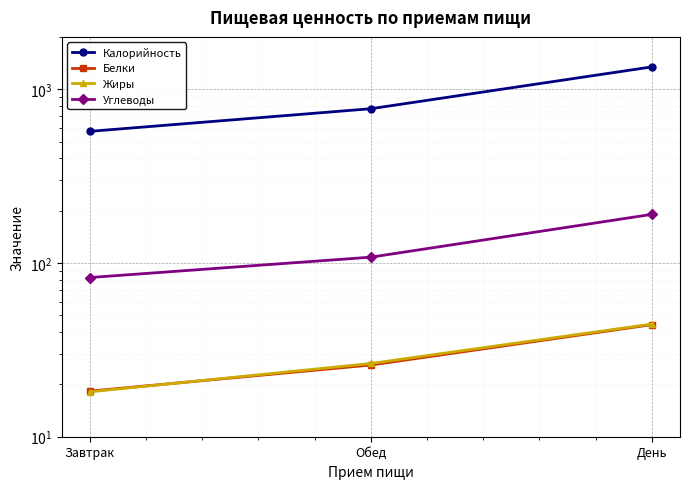

What is the spread (max minus min) of values at Обед?

746.3